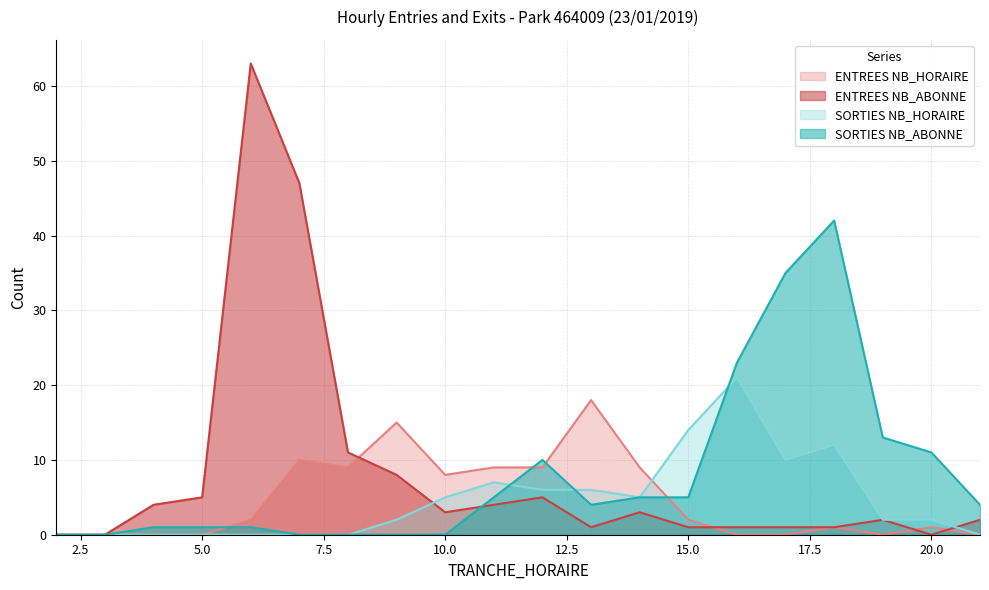

What is the total value across all series at 10.0?

16